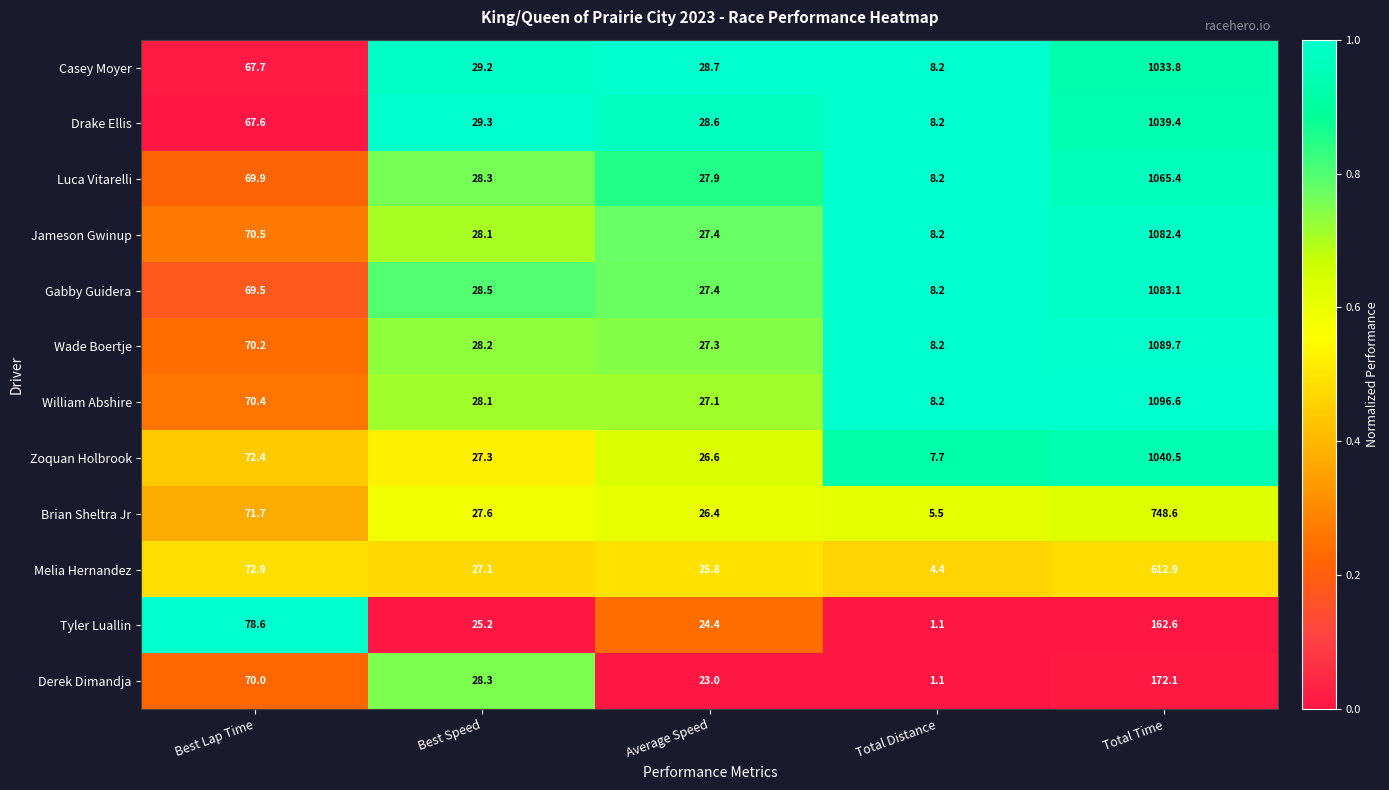

Which category has the lowest value across all series?

Total Distance